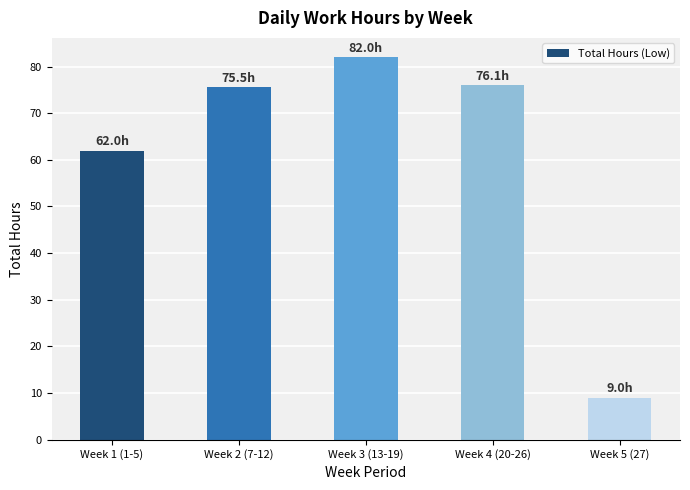

Reading right to left, list all the values displayed in this chart.

Week 5 (27)=9.0	Week 4 (20-26)=76.1	Week 3 (13-19)=82.0	Week 2 (7-12)=75.5	Week 1 (1-5)=62.0